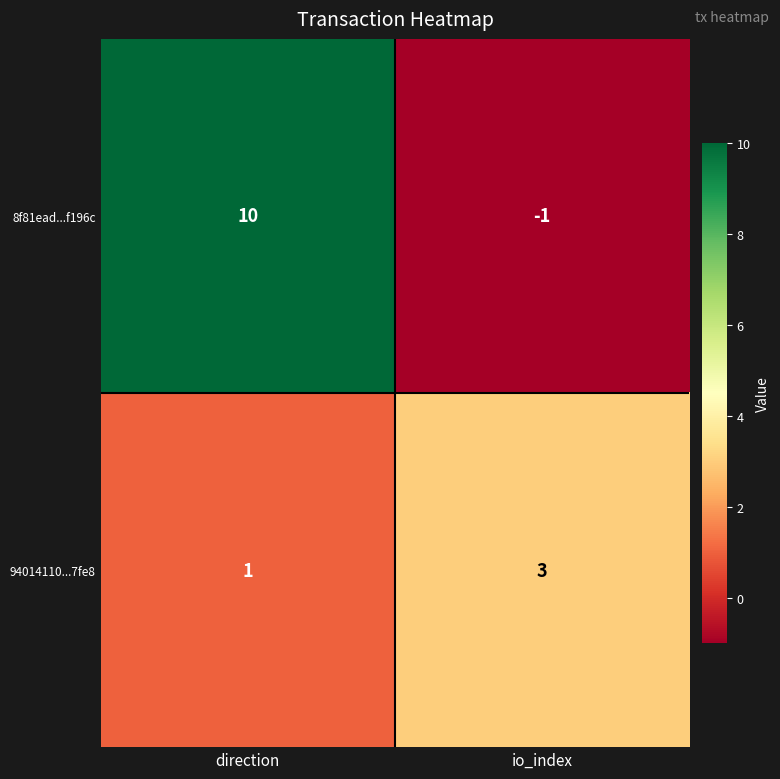

Where is 94014110...7fe8 nearest to the value 2?

direction